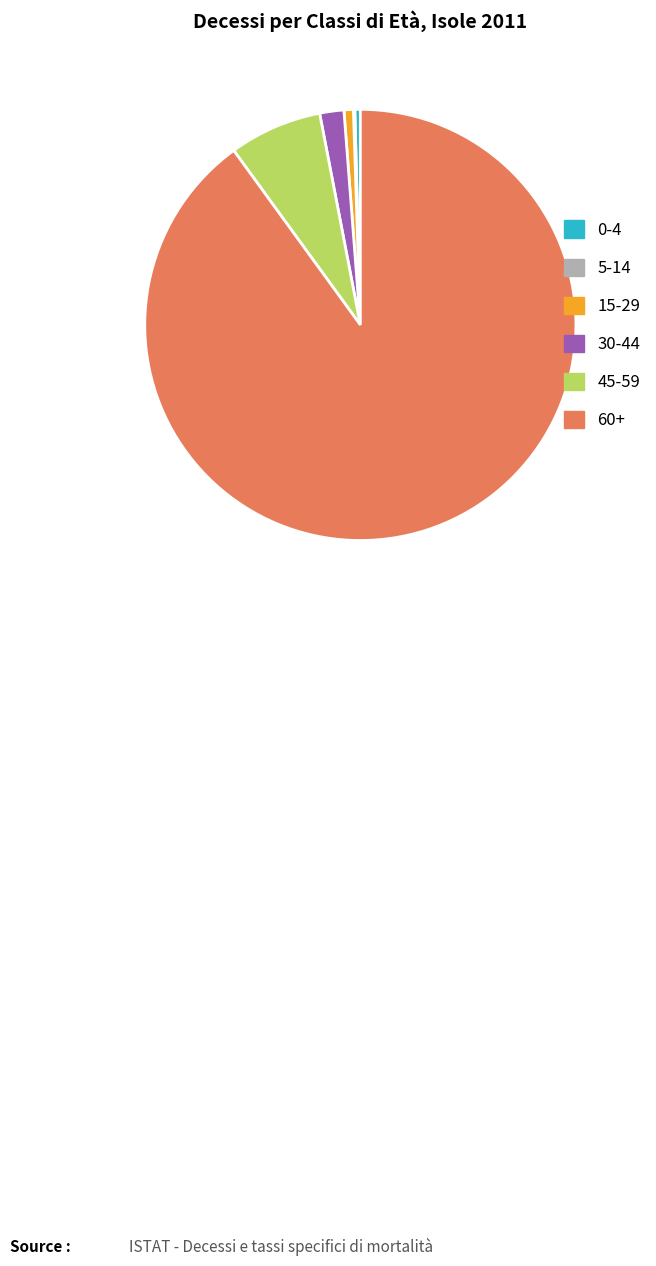

Is there a majority slice in this chart?

Yes